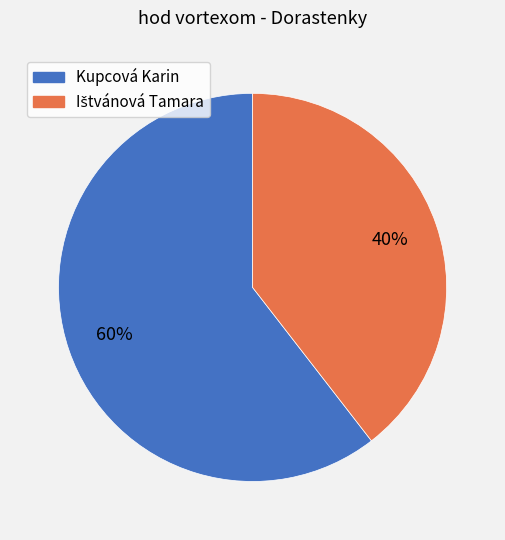

To the nearest percent, what is the average slice percentage?

50%